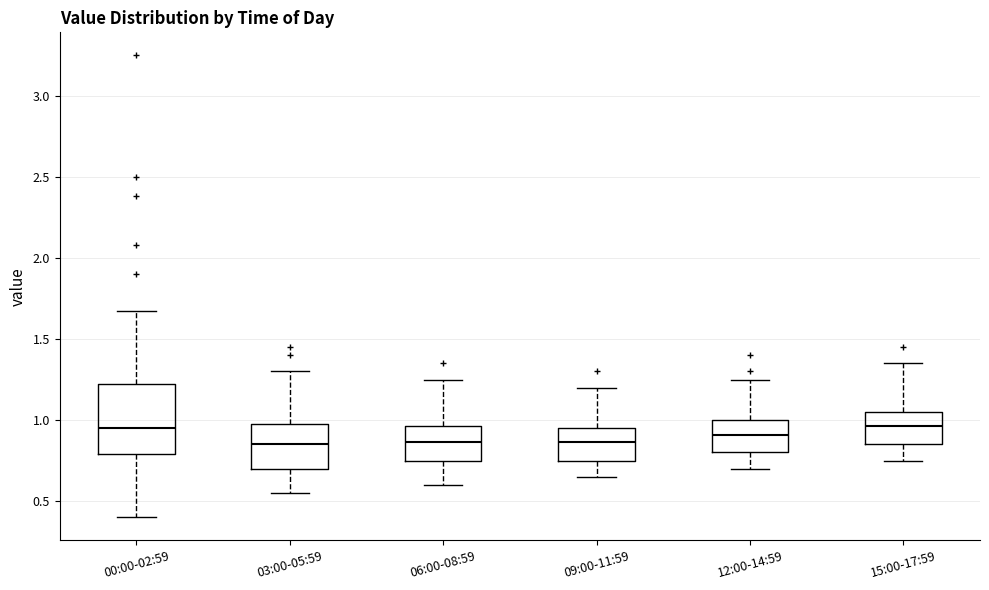

Where is the lower edge of the box for 00:00-02:59 on the y-axis? The values are not printed on the chart, so give them approximately, as read against the axis.

0.80